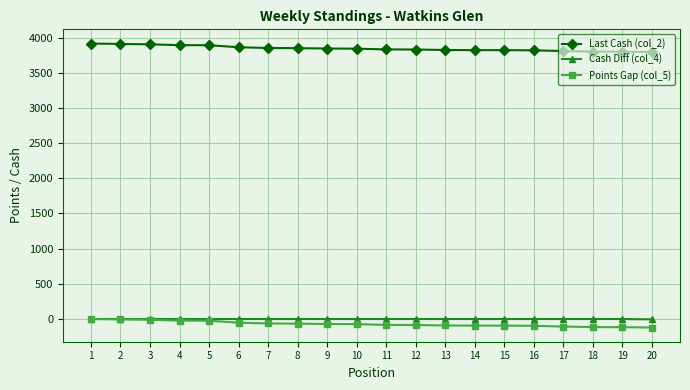

The value of Last Cash (col_2) at 16 is 5680. True or false?

False